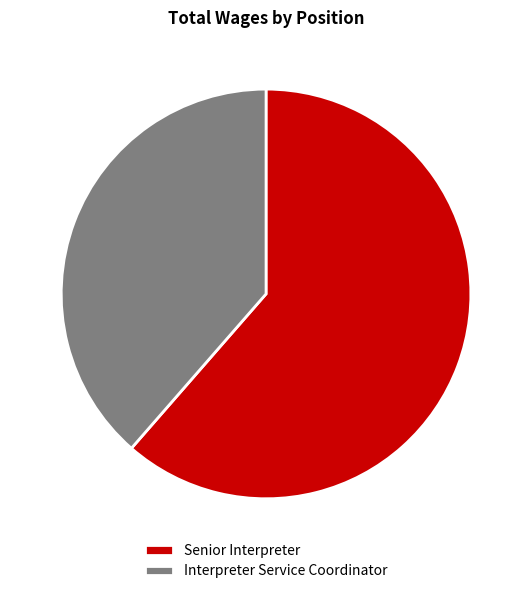

The Senior Interpreter slice represents 61% of the pie. True or false?

True